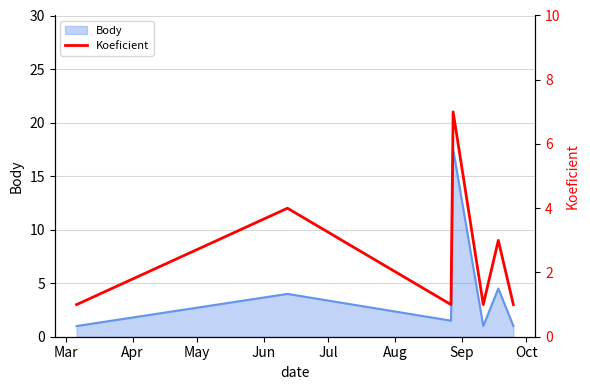

How many interior local peaks (higher than both neighbors) does the data have?

3